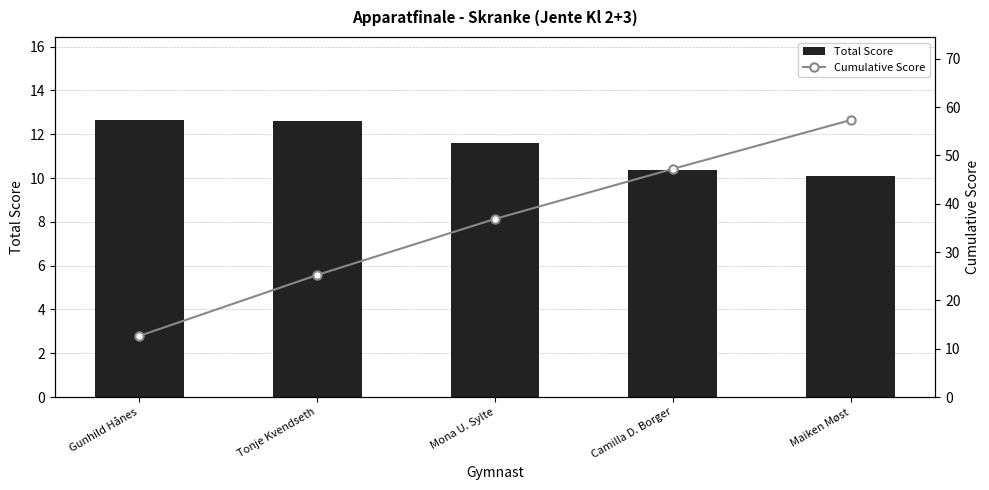

How many data points in Cumulative Score are less than 36?

2